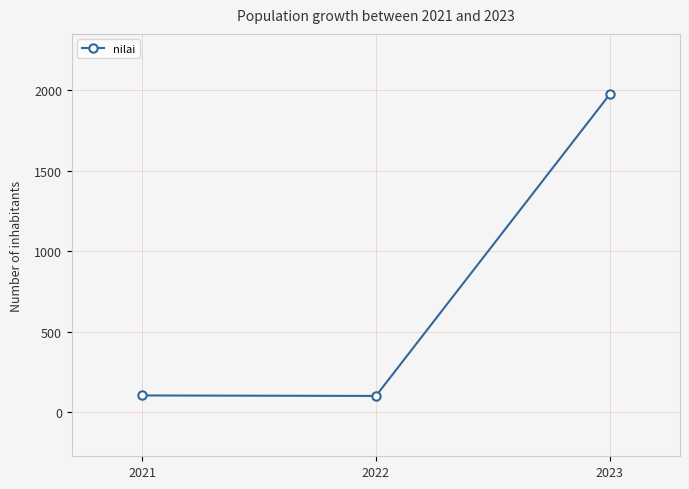

What is the average value?

727